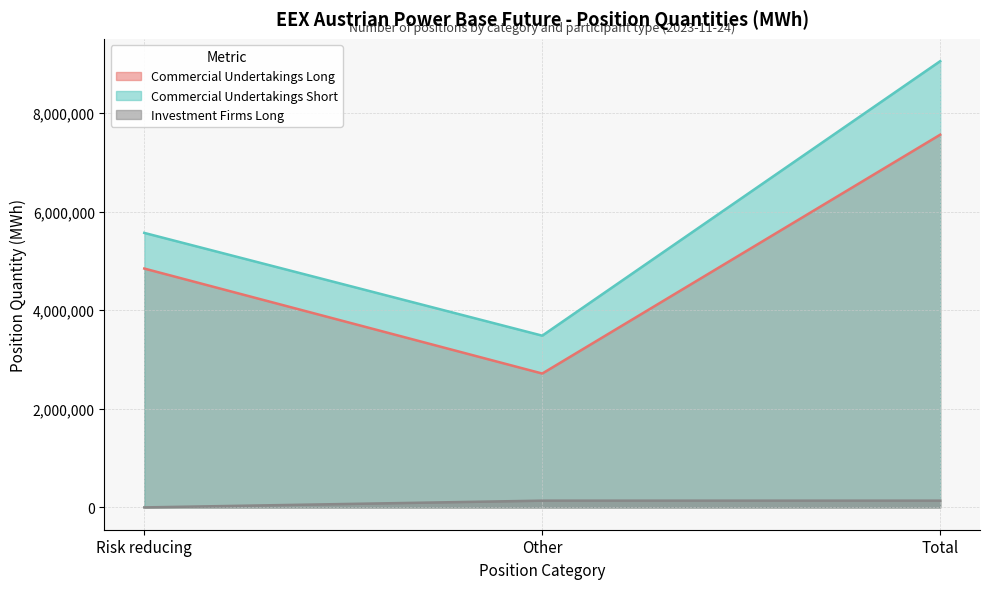

What is the label of the 2nd point from the right?

Other